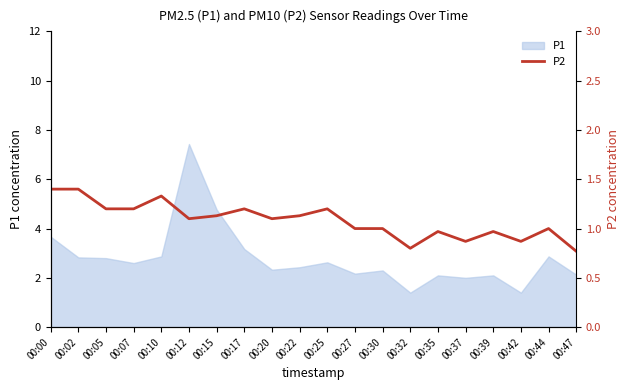

True or false: there are more than 0 points higher than both neighbors.

True